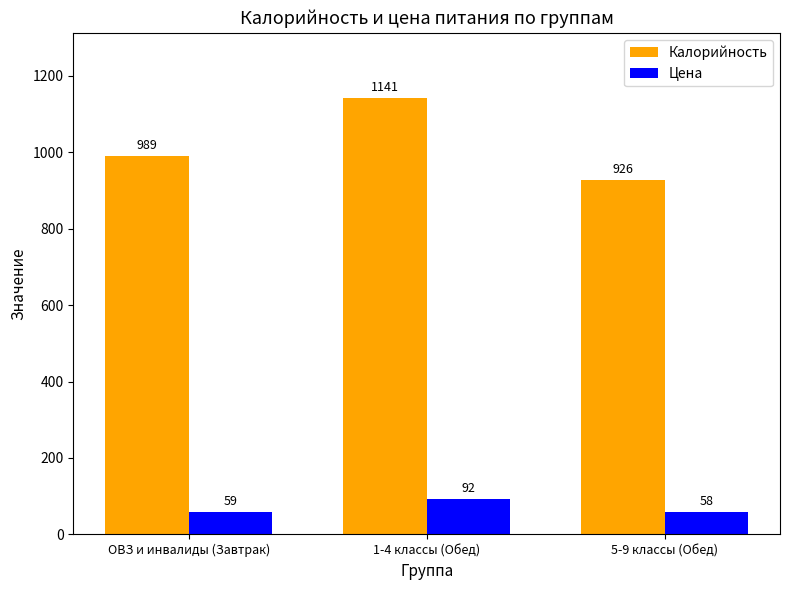

At which label is Калорийность closest to 1033?

ОВЗ и инвалиды (Завтрак)